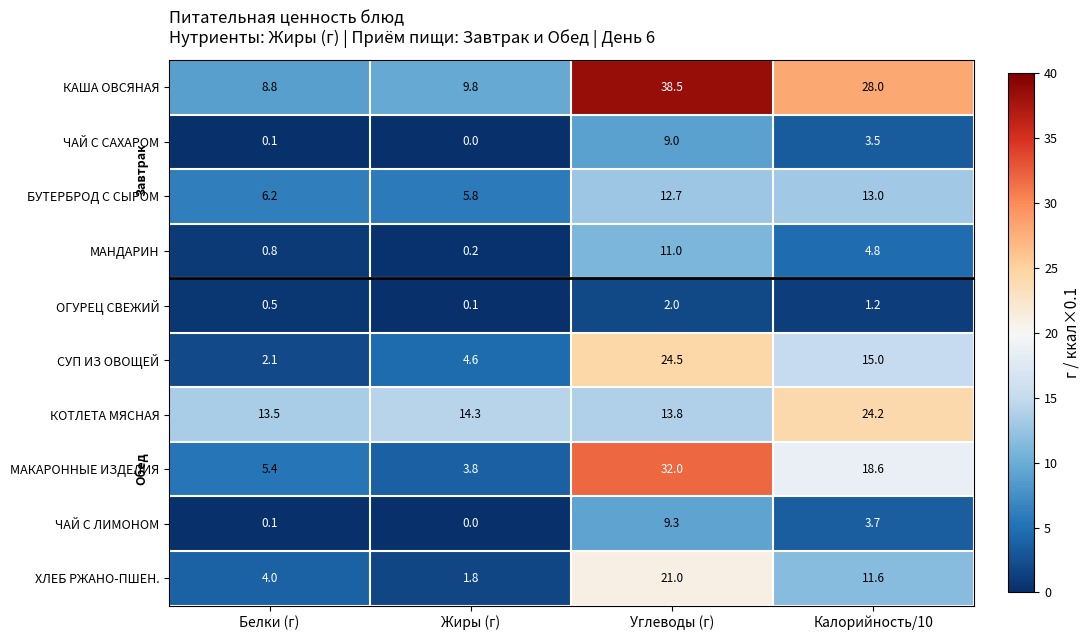

What is the total value across all series at Жиры (г)?

40.4